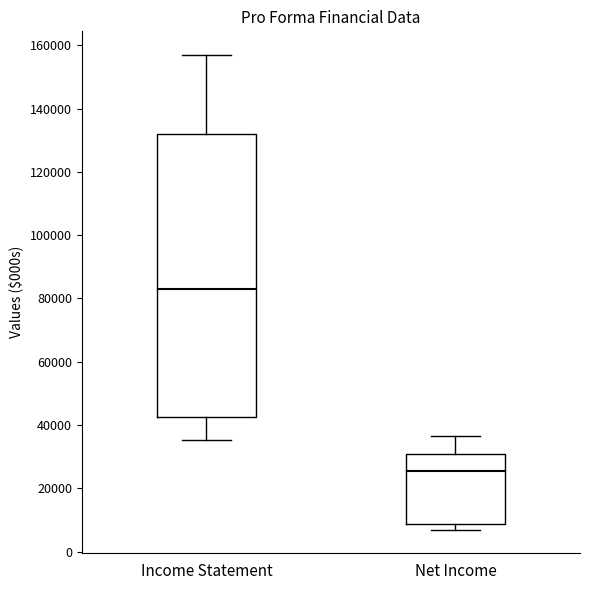

Which box has the highest median line?

Income Statement